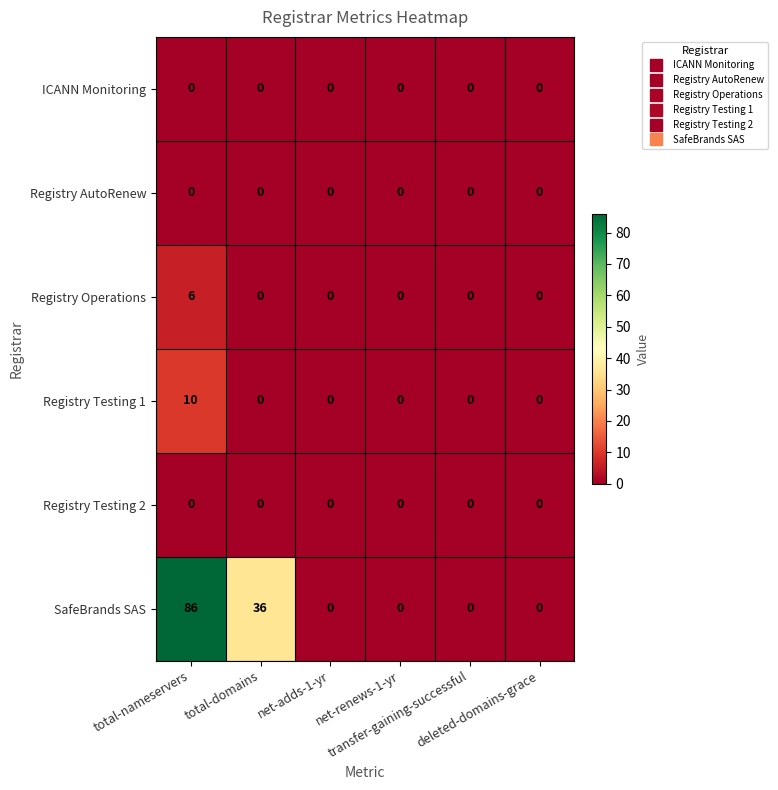

What is the difference between the maximum and minimum values in the SafeBrands SAS series?

86